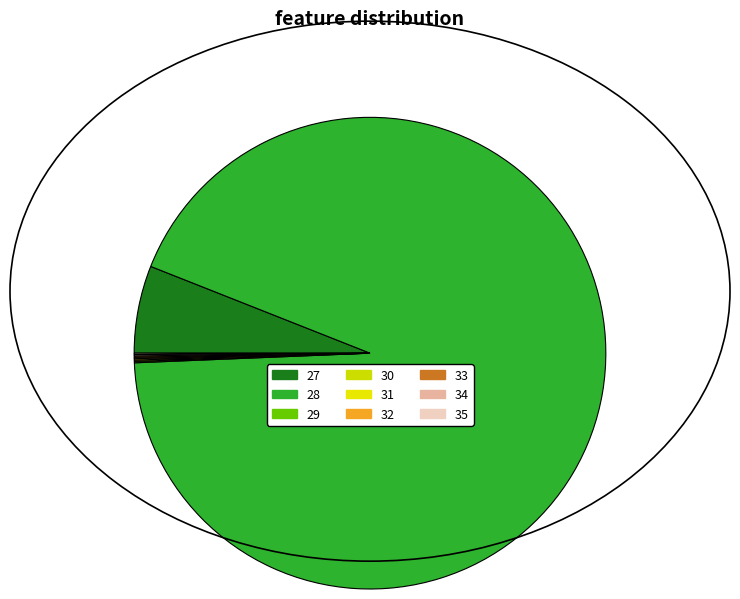

What is the change in value from 33 to 35?

-1550